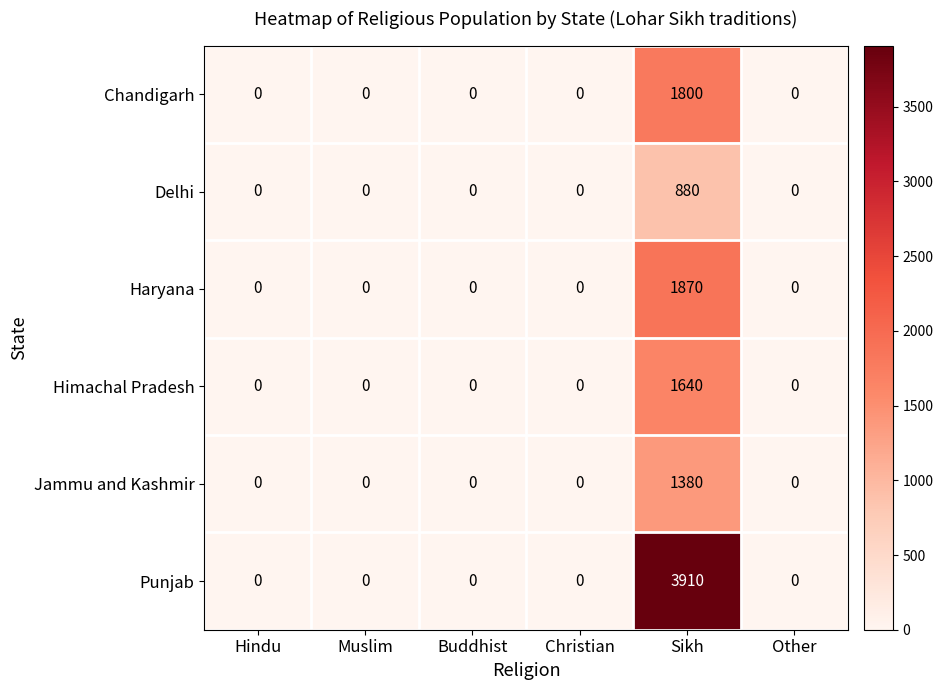

What is the sum of the Haryana values at Sikh and Other?

1870